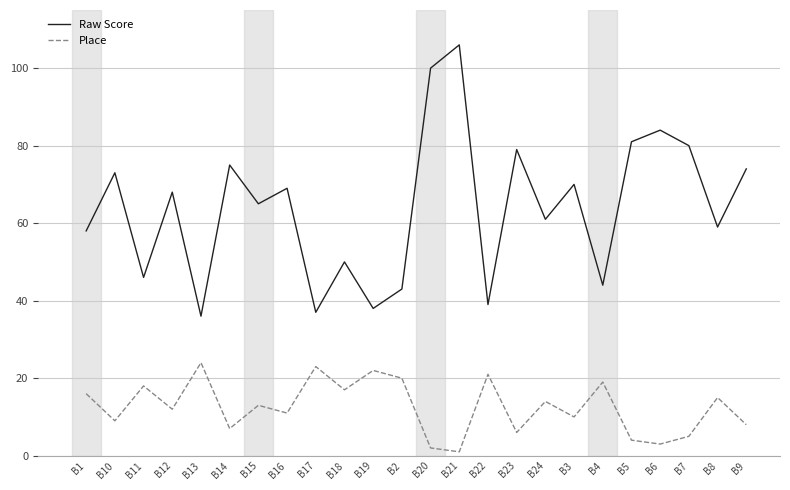

Which series changed the most between B16 and B4?

Raw Score